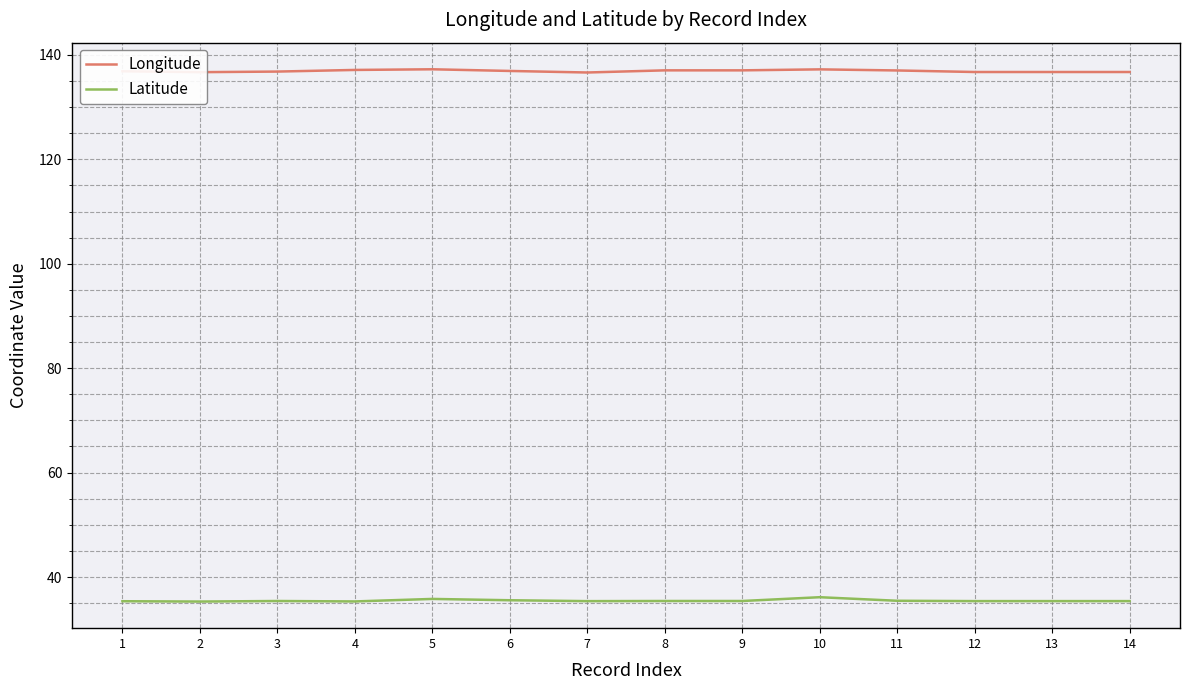

What is the maximum value for Longitude?

137.2